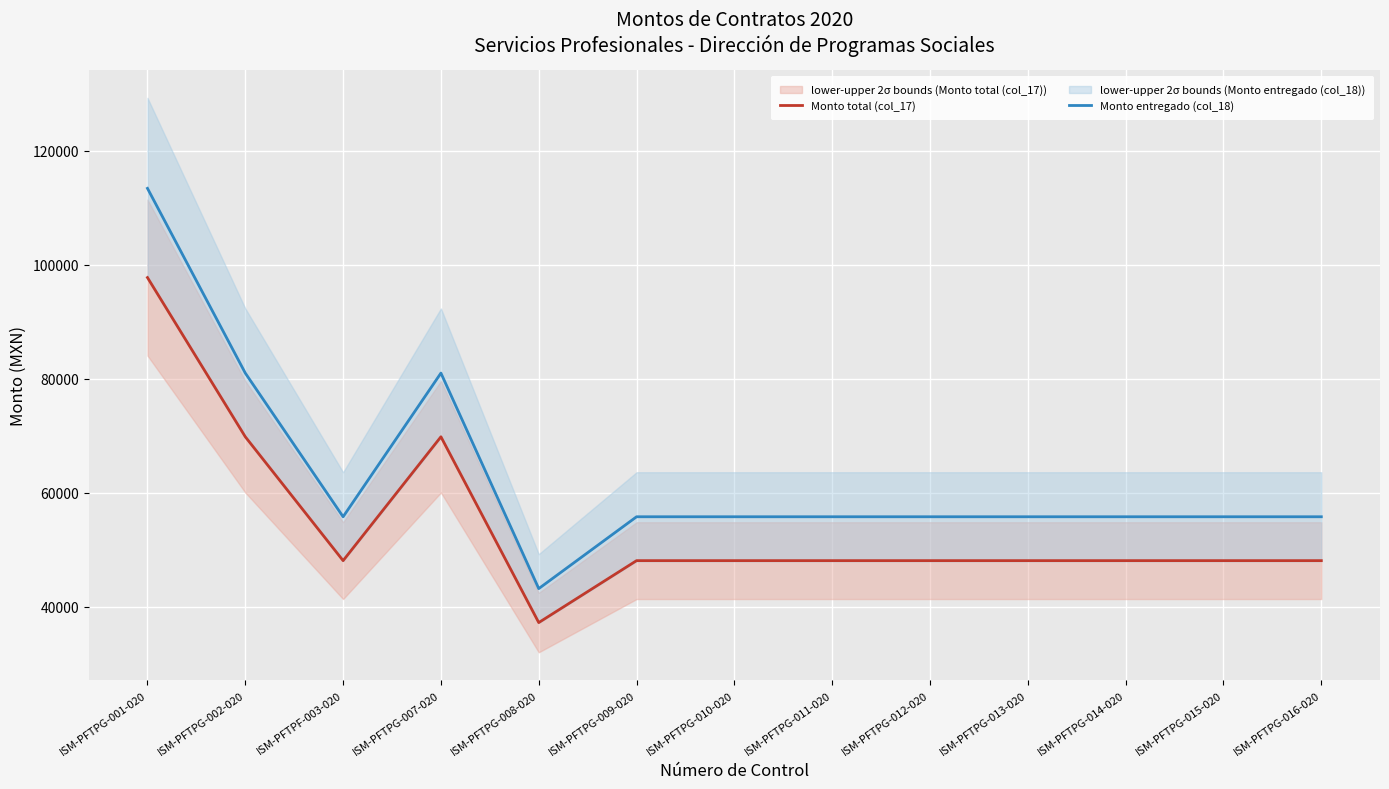

What is the label of the 1st point from the left?

ISM-PFTPG-001-020